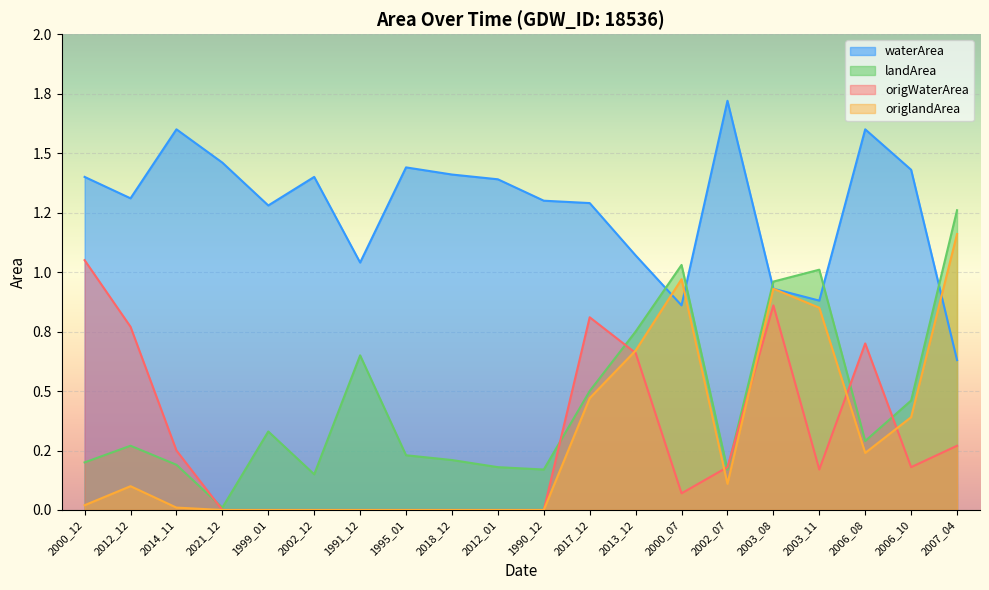

Reading left to right, transcribe all the data shown in this chart.

waterArea: 1.4	1.3	1.6	1.5	1.3	1.4	1.0	1.4	1.4	1.4	1.3	1.3	1.1	0.9	1.7	0.9	0.9	1.6	1.4	0.6
landArea: 0.2	0.3	0.2	0.0	0.3	0.1	0.7	0.2	0.2	0.2	0.2	0.5	0.8	1.0	0.2	1.0	1.0	0.3	0.5	1.3
origWaterArea: 1.1	0.8	0.2	0.0	0.0	0.0	0.0	0.0	0.0	0.0	0.0	0.8	0.7	0.1	0.2	0.9	0.2	0.7	0.2	0.3
origlandArea: 0.0	0.1	0.0	0.0	0.0	0.0	0.0	0.0	0.0	0.0	0.0	0.5	0.7	1.0	0.1	0.9	0.8	0.2	0.4	1.2